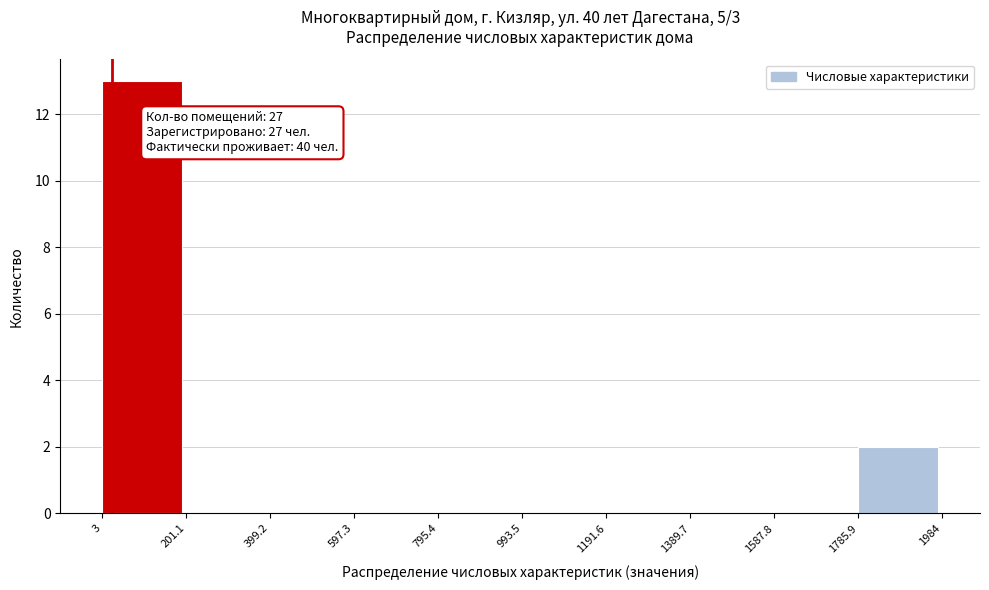

Which range on the x-axis has the tallest bar?

3 to 201.1